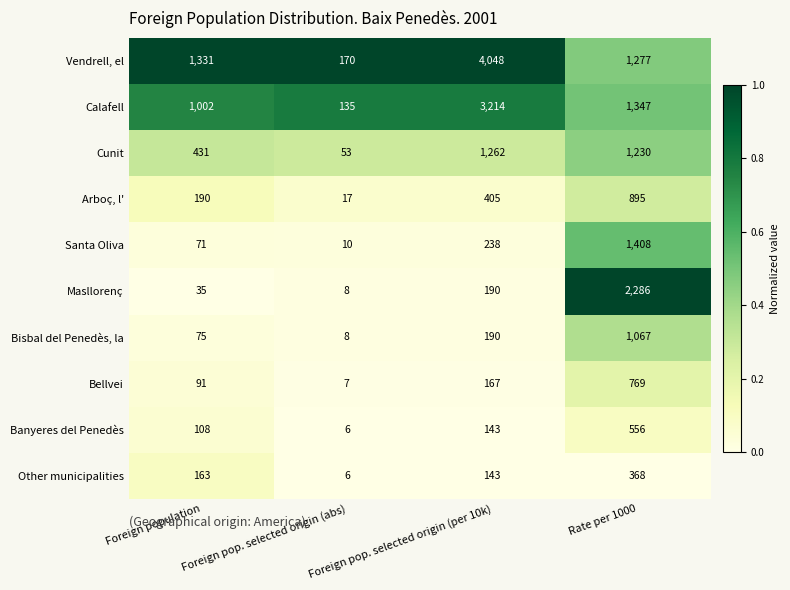

What is the total value across all series at Foreign pop. selected origin (abs)?

420